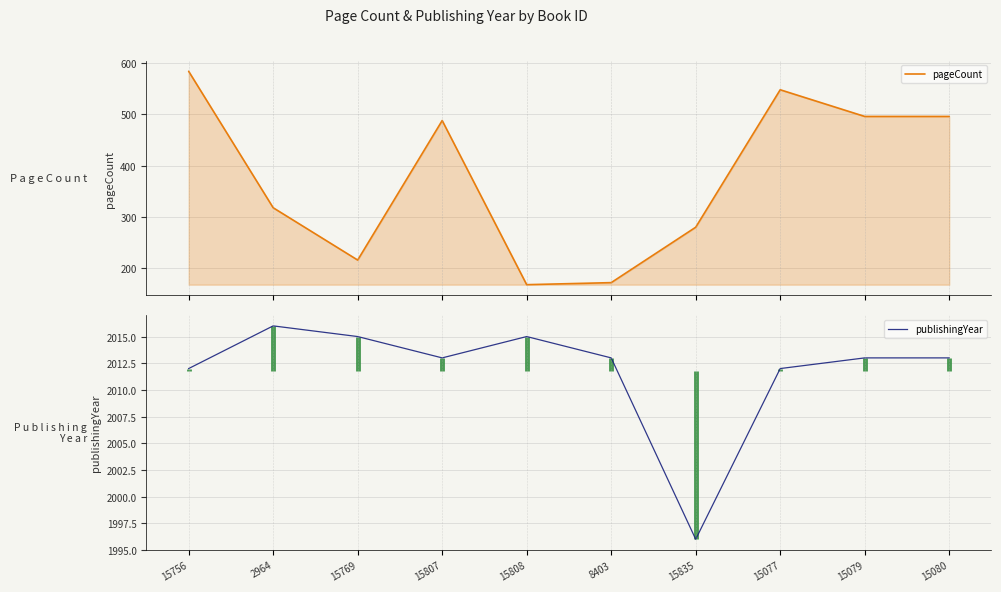

Between 15807 and 8403, which series saw the biggest shift?

pageCount